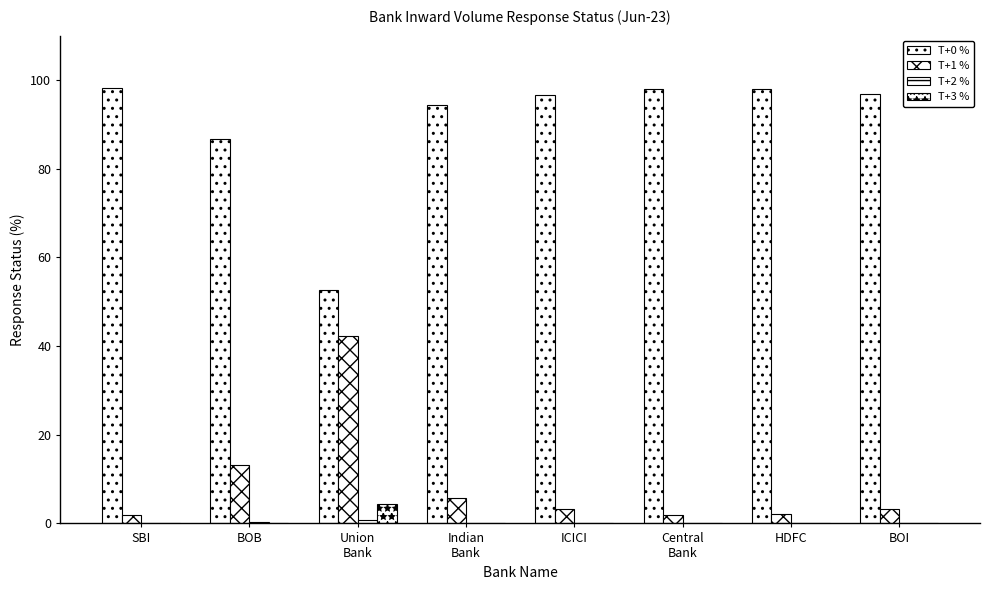

How many categories are shown in the chart?

8